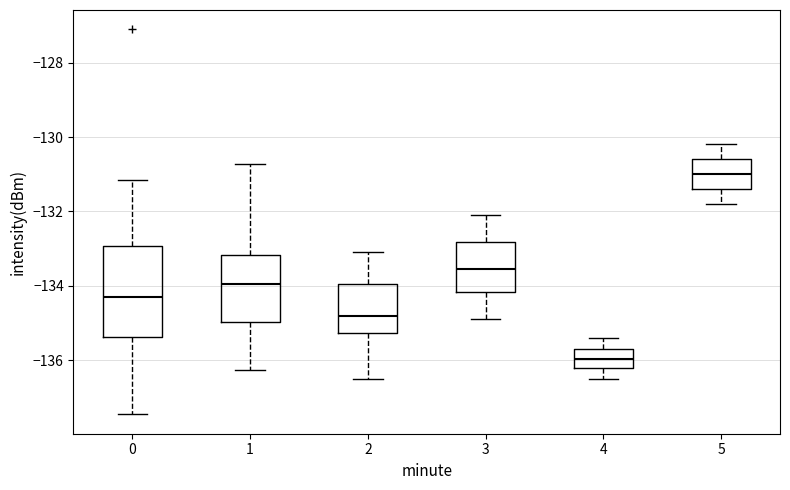

Which box is the tallest, from its lower edge to its upper edge?

0